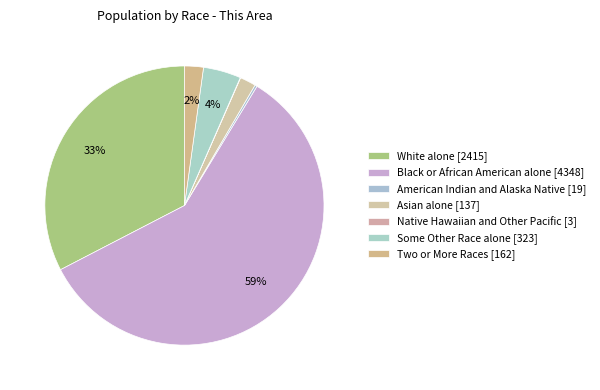

How many segments does this pie chart have?

7